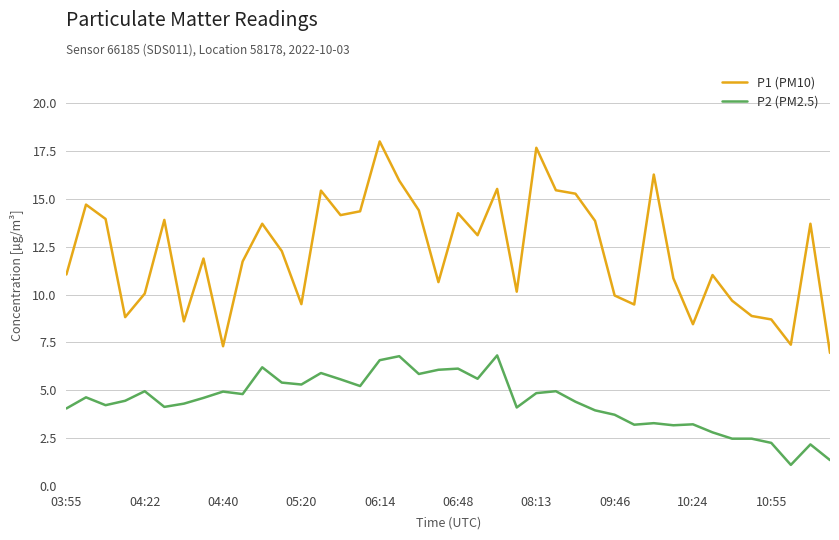

What is the highest value of the P2 (PM2.5) series?

6.8